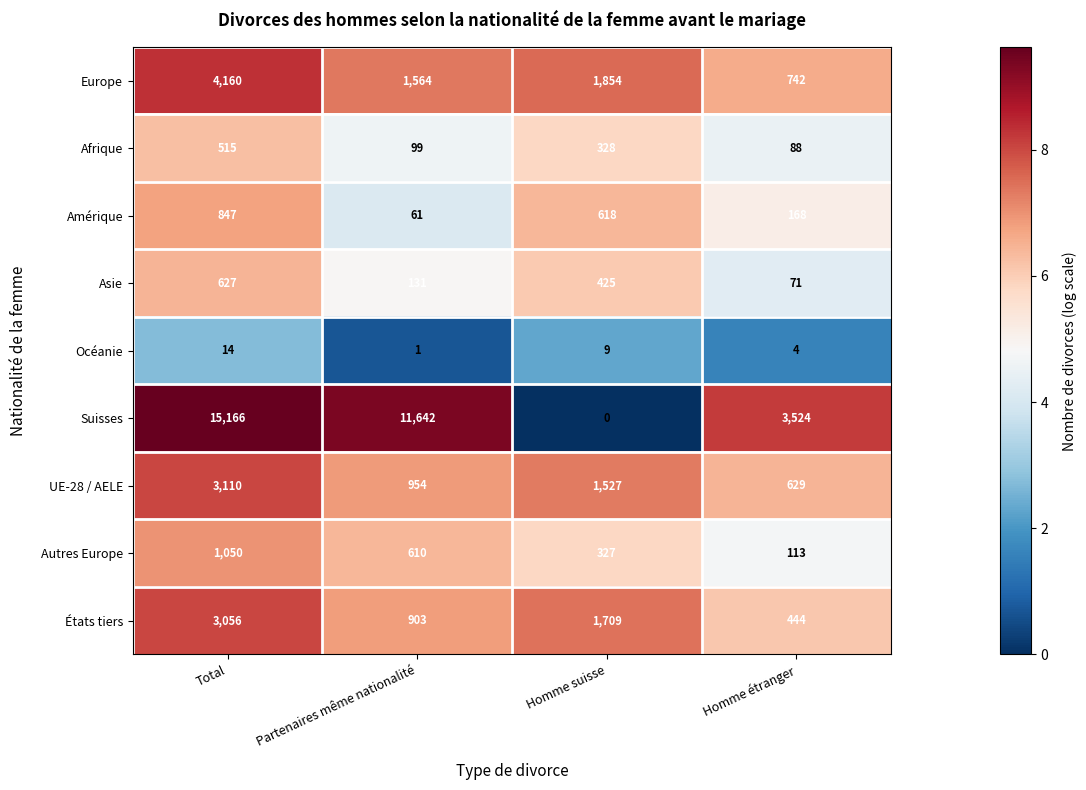

At which category is the sum across all series the highest?

Total